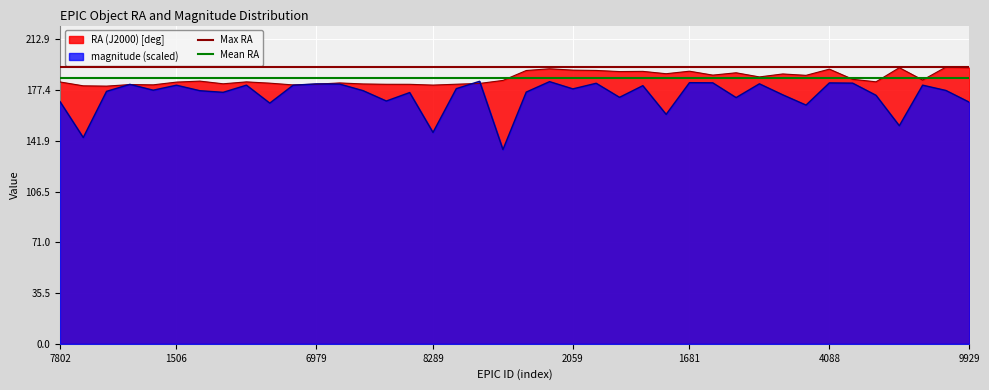

At which label is Mean RA closest to 185?

7802